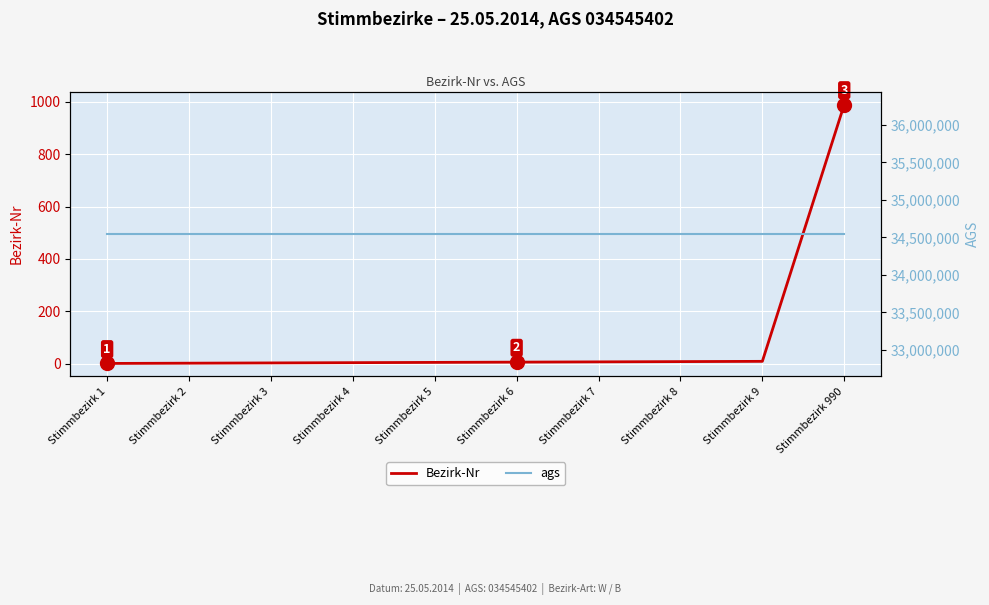

At Stimmbezirk 9, list the series in order from smallest to largest.

Bezirk-Nr, ags